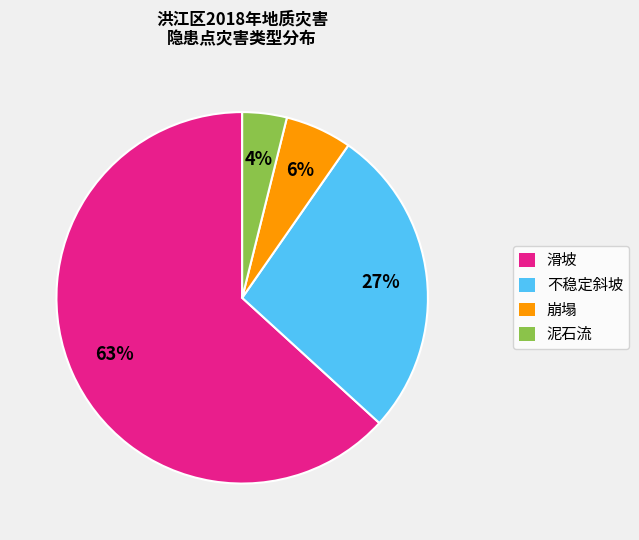

Does 滑坡 account for over 50% of the chart?

Yes